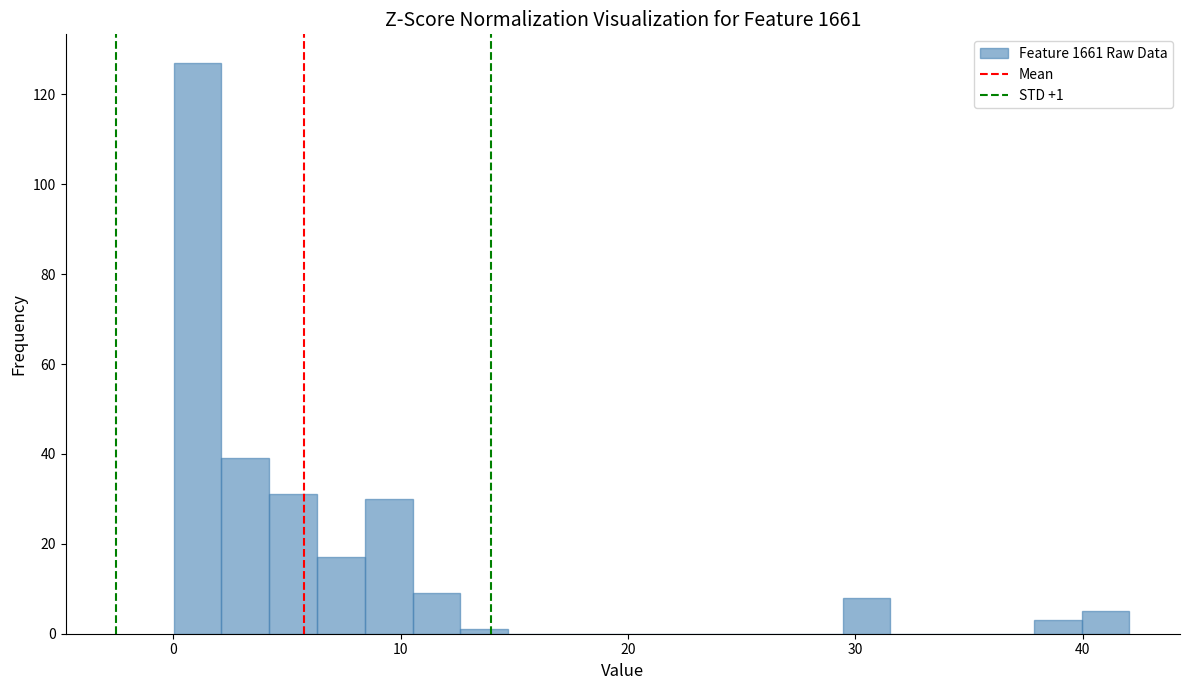

Read against the x-axis, roughly where is the centre of the tallest bar?

1